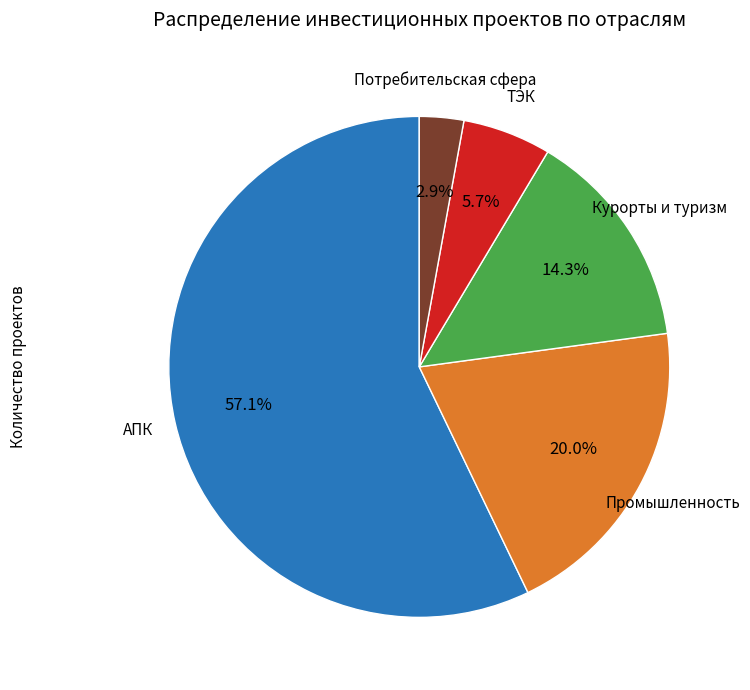

Is there any slice that represents more than half of the pie?

Yes